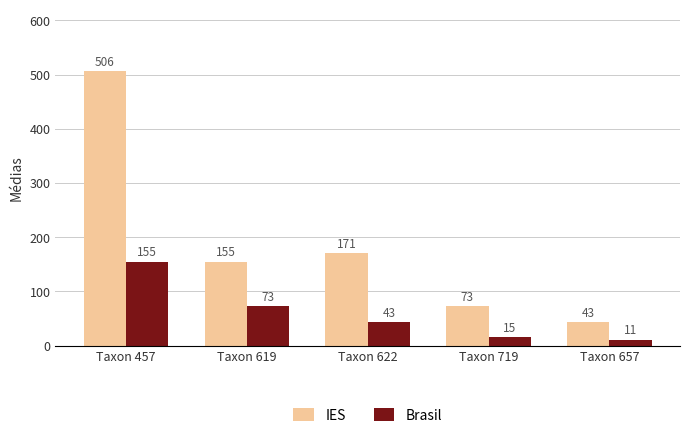

Is the value of Brasil at Taxon 457 greater than the value of IES at Taxon 622?

No